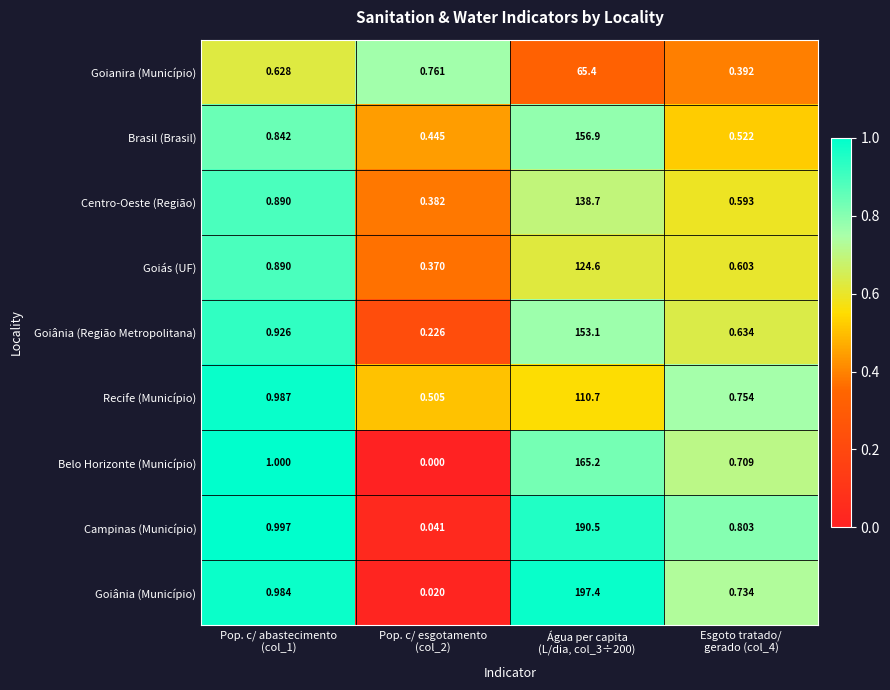

Rank the series by their maximum value, from highest to lowest.

Goiânia (Município), Campinas (Município), Belo Horizonte (Município), Brasil (Brasil), Goiânia (Região Metropolitana), Centro-Oeste (Região), Goiás (UF), Recife (Município), Goianira (Município)